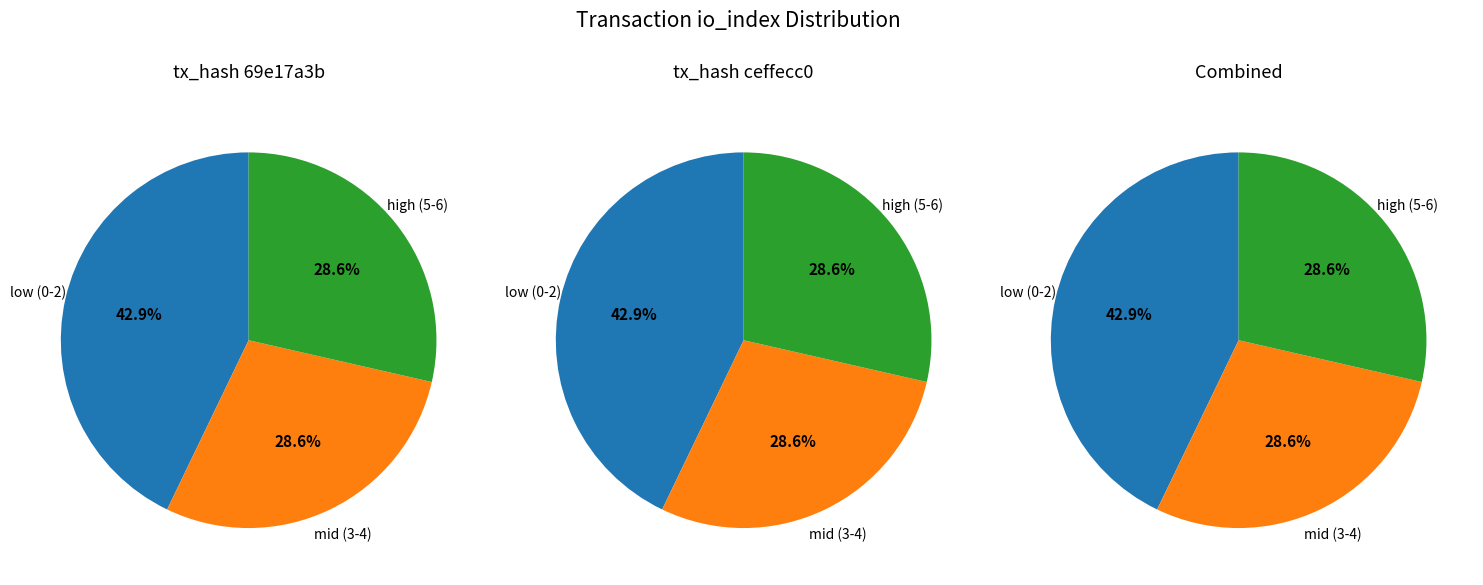

To the nearest percent, what portion does io_index 0 represent?

14%